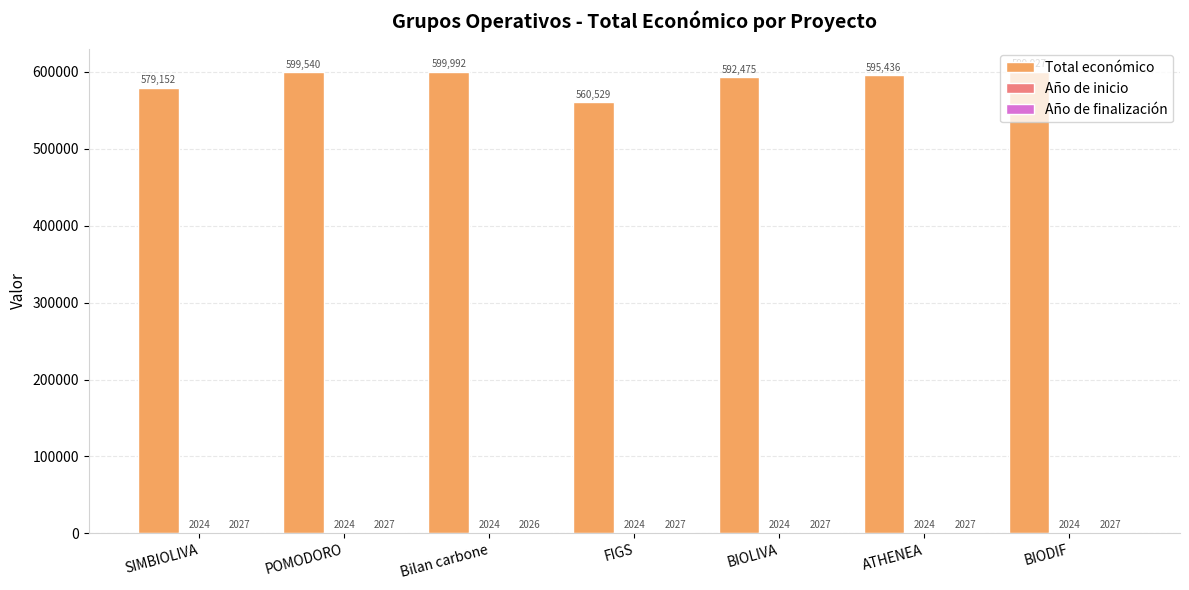

Which series has the largest range (max minus min)?

Total económico